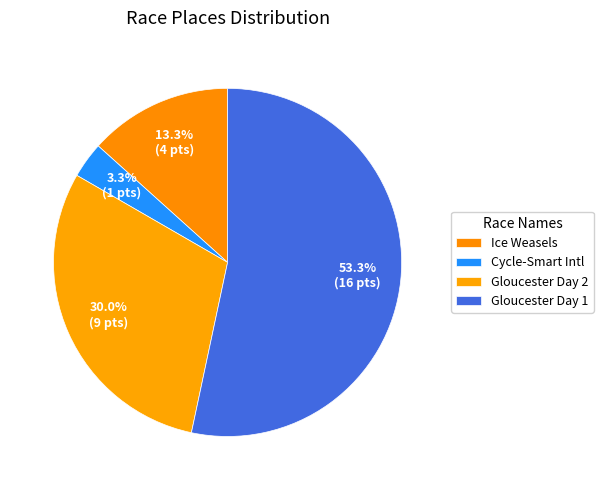

What is the majority slice?

Gloucester Day 1